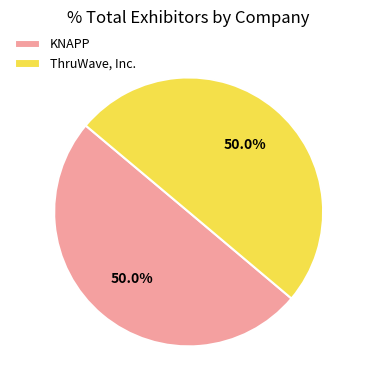

What is the ratio of the value at KNAPP to the value at ThruWave, Inc.?

1.0